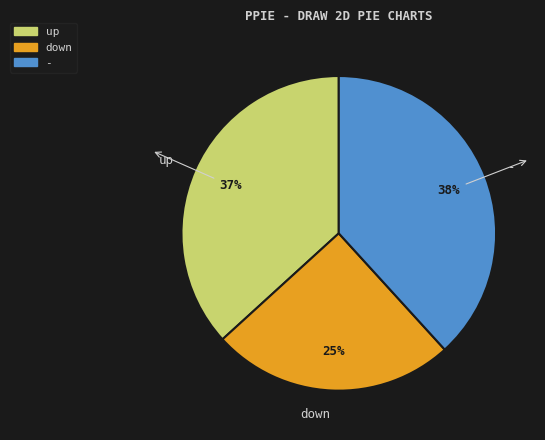

Does up represent more than half of the total?

No